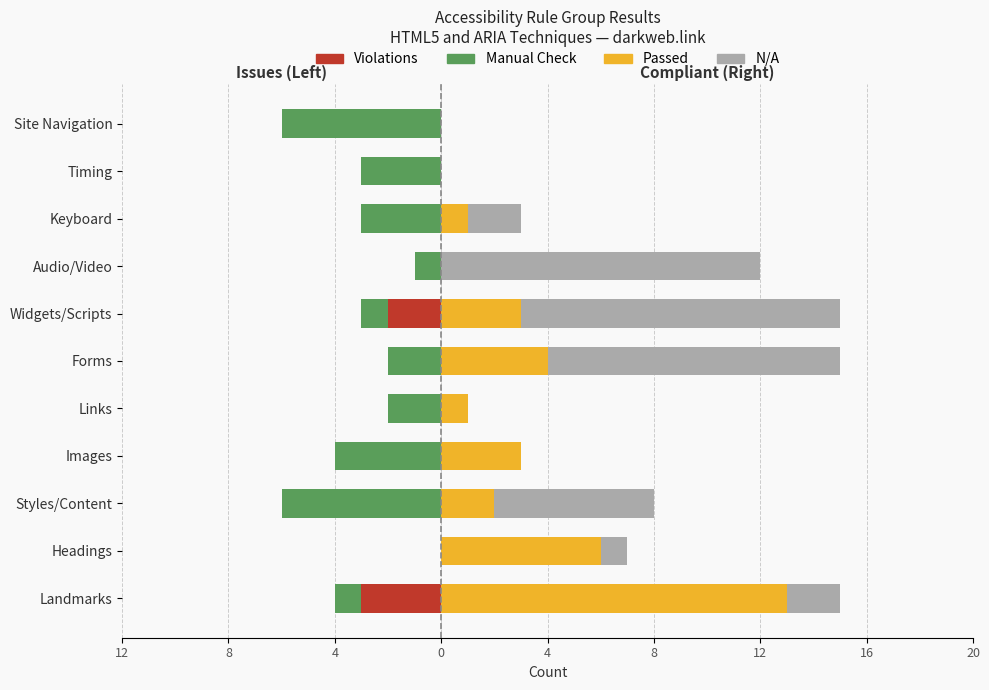

Count the number of categories in the chart.

11